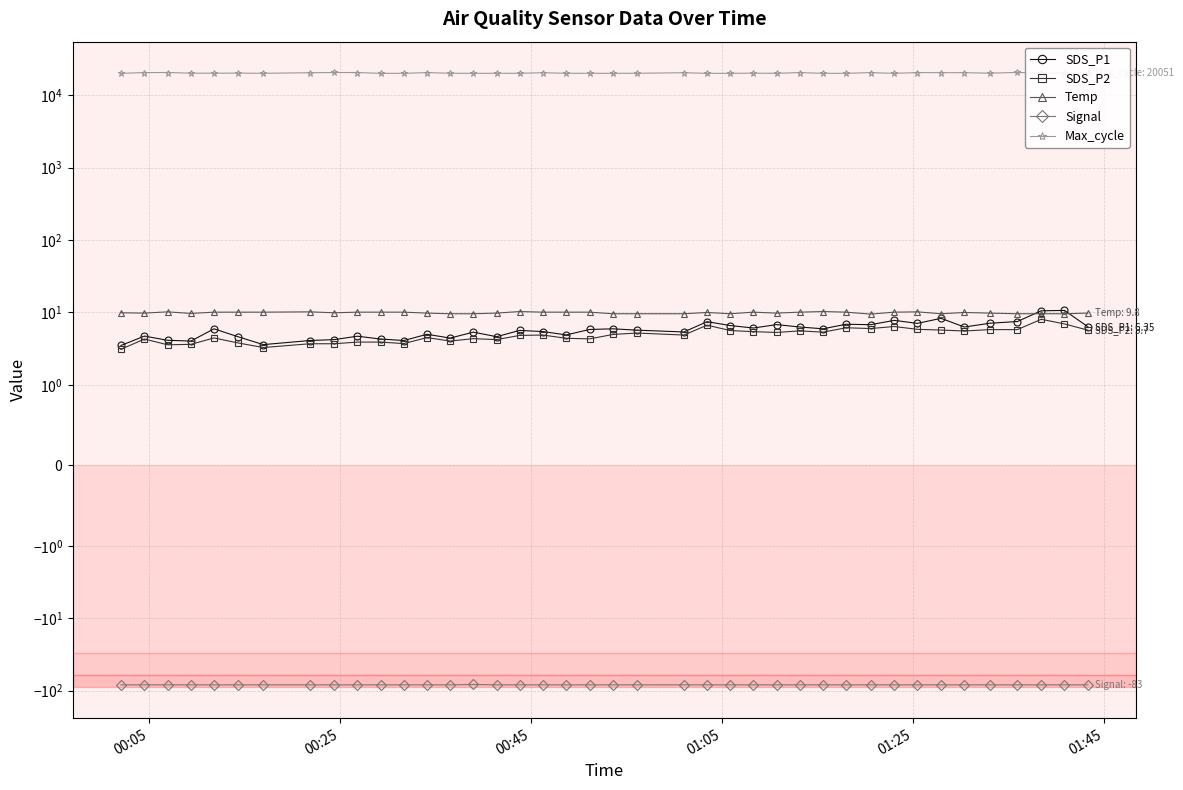

How many interior local peaks does the Signal series have?

1